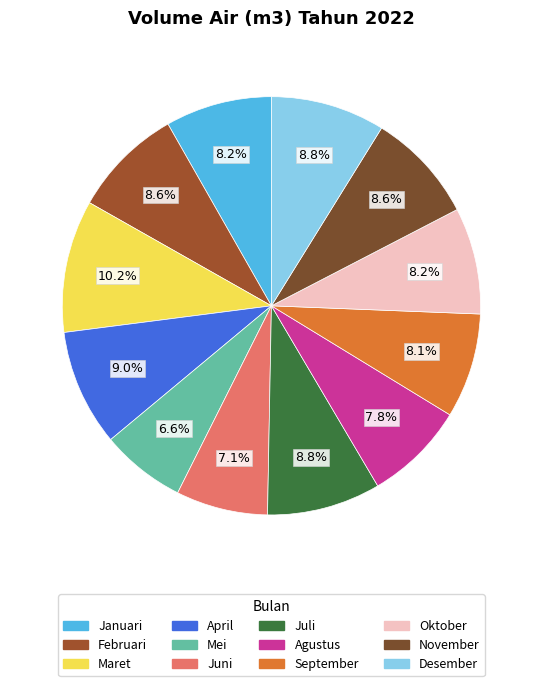

Combined, what portion of the pie is Juni and Januari?

15.3%